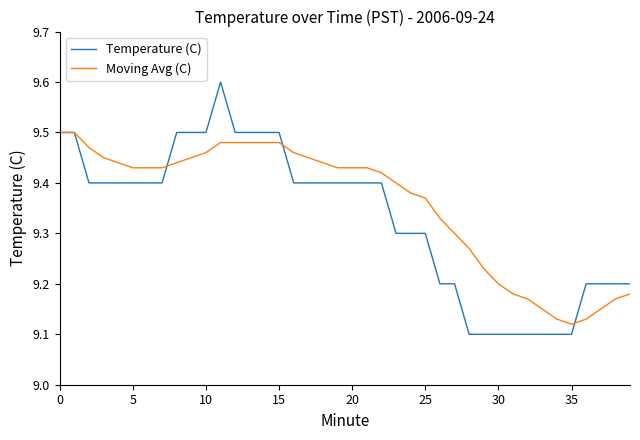

Rank the series by their maximum value, from lowest to highest.

Moving Avg (C), Temperature (C)